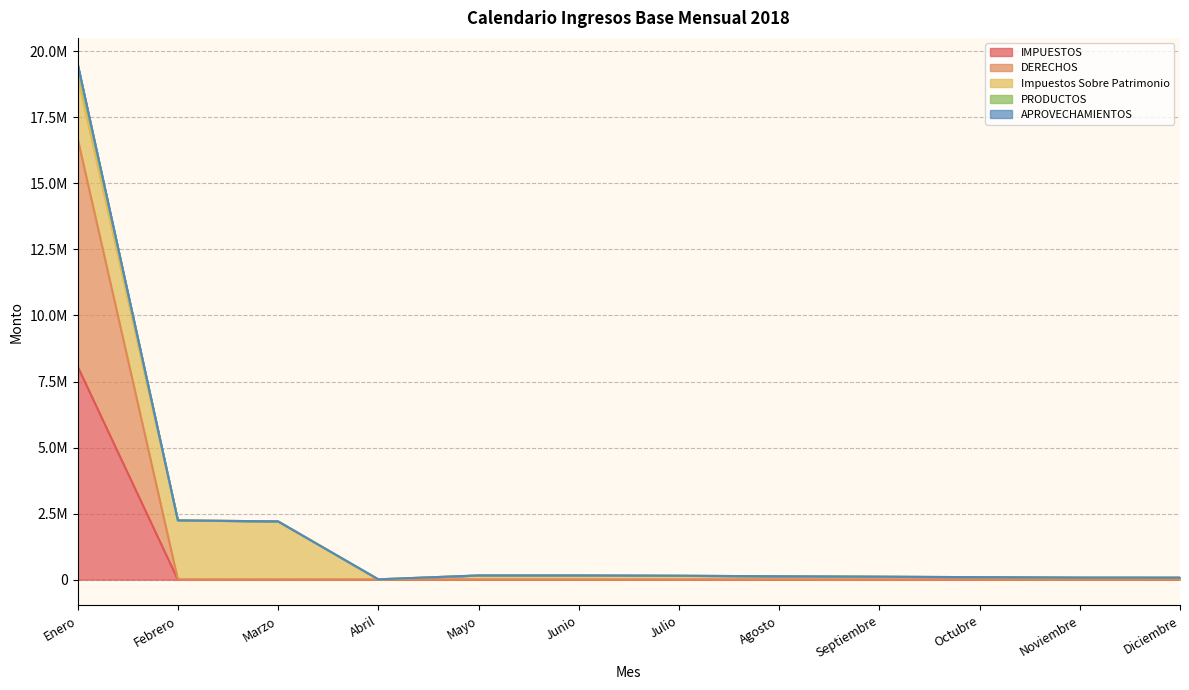

Where is the first local maximum for PRODUCTOS?

Junio